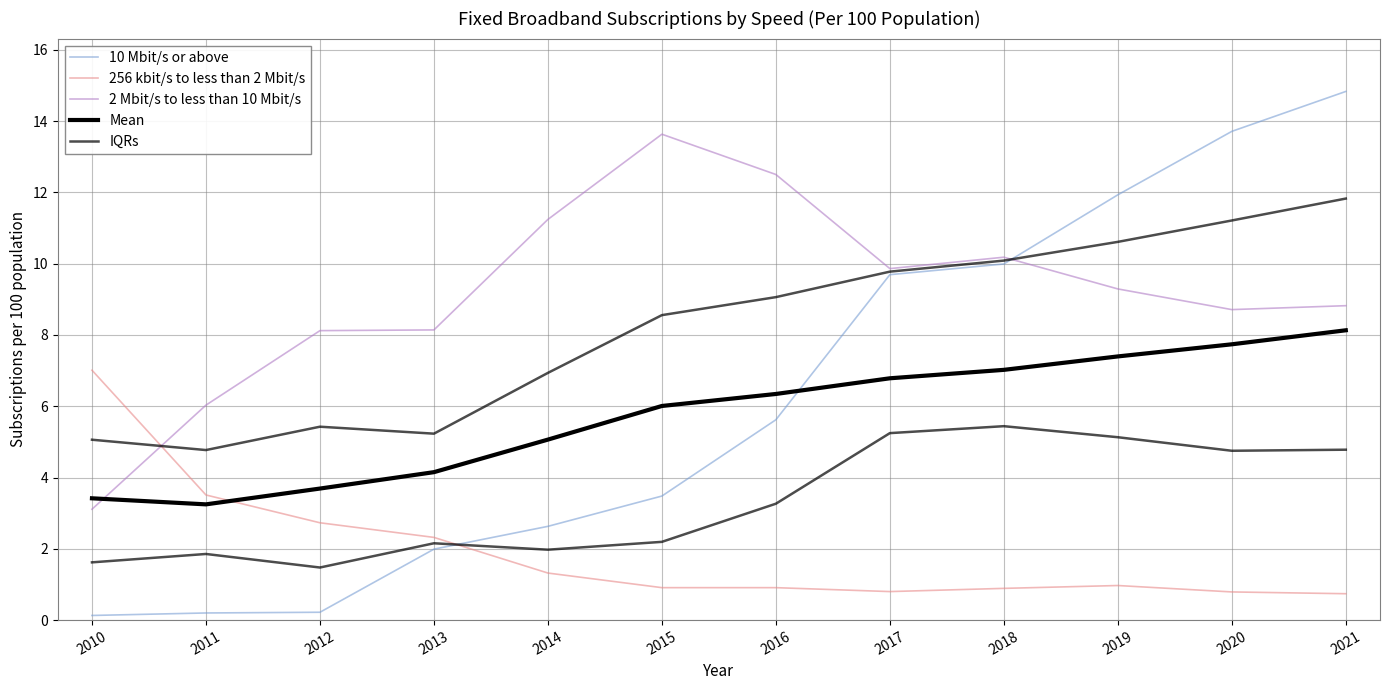

How many distinct data groups are displayed?

5